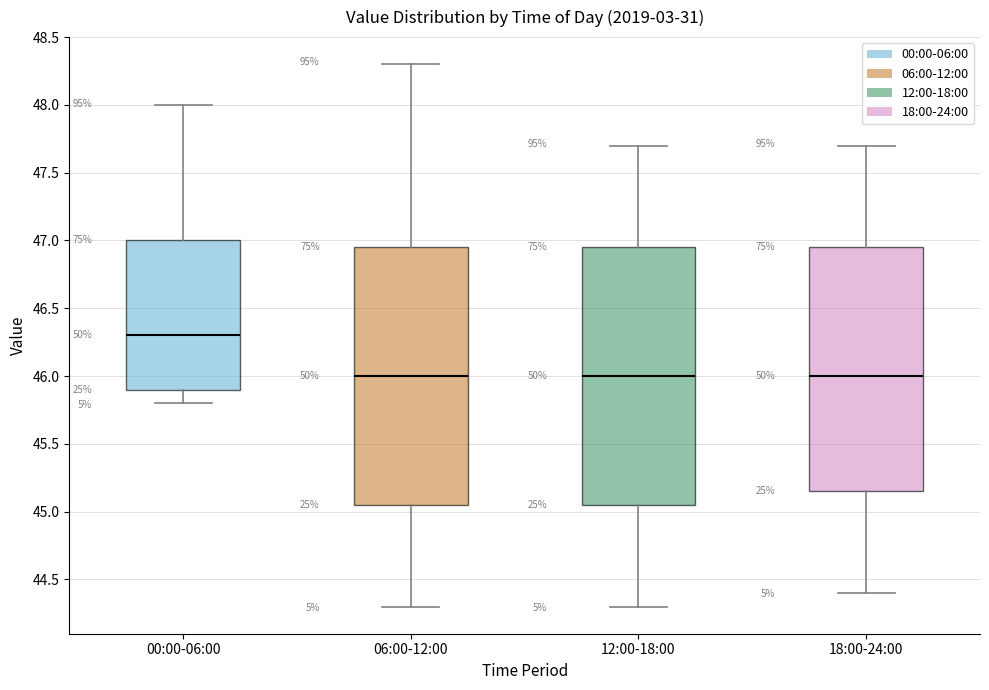

Where is the lower edge of the box for 06:00-12:00 on the y-axis? The values are not printed on the chart, so give them approximately, as read against the axis.

45.05